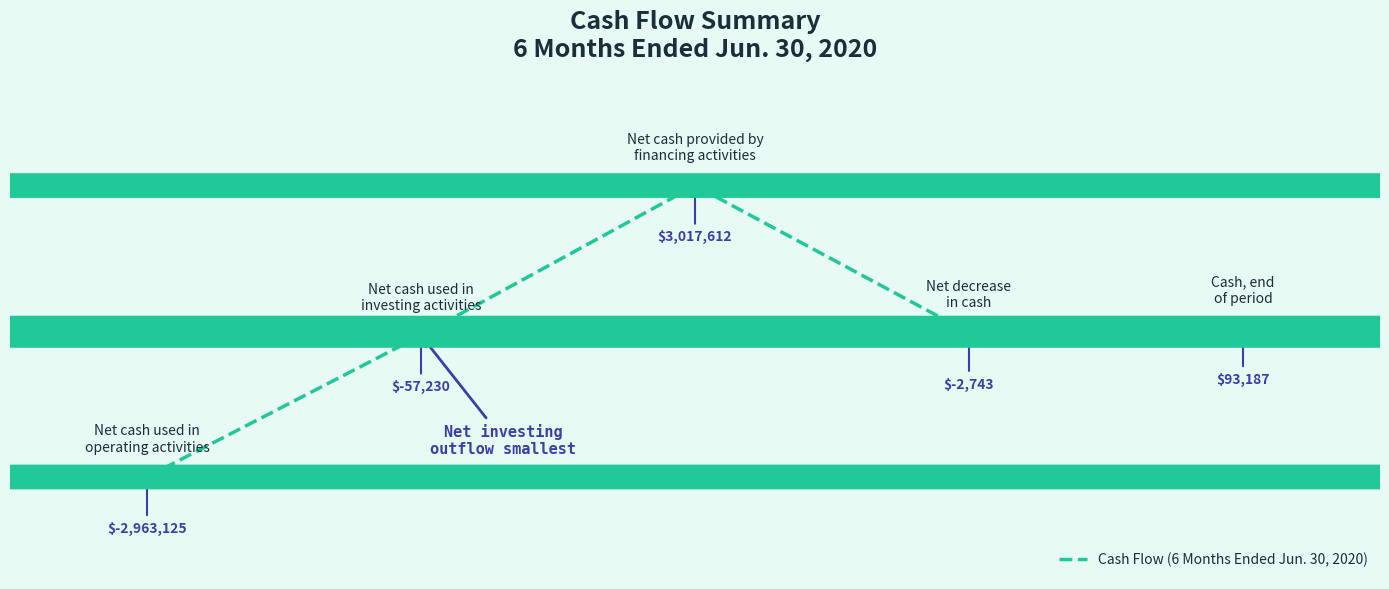

True or false: there are more than 1 points higher than both neighbors.

False